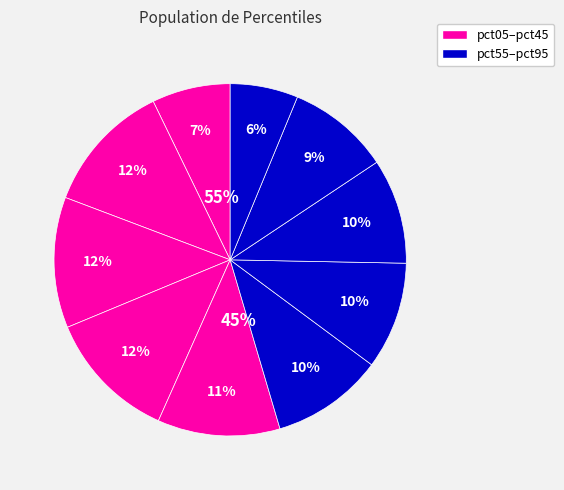

Do pct65 and pct35 together represent more than half of the pie?

No